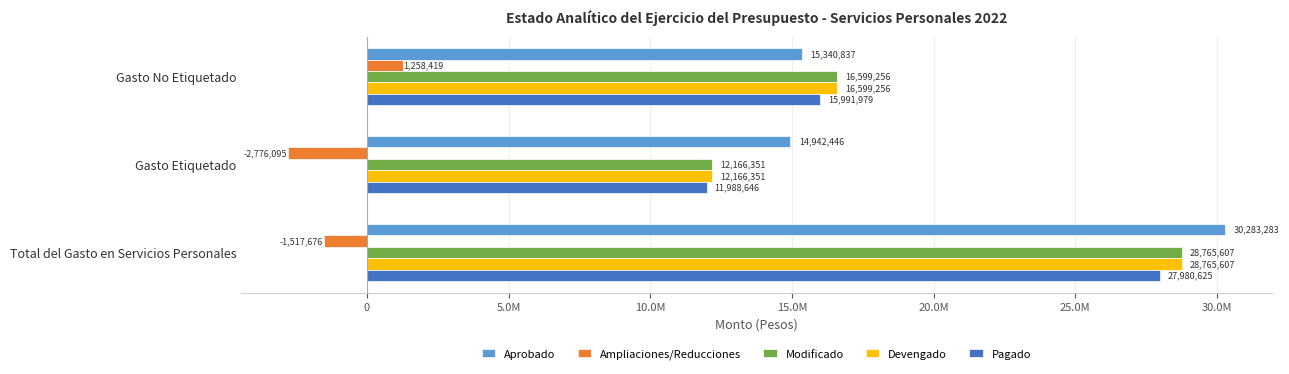

What are all the series names shown in the legend?

Aprobado, Ampliaciones/Reducciones, Modificado, Devengado, Pagado